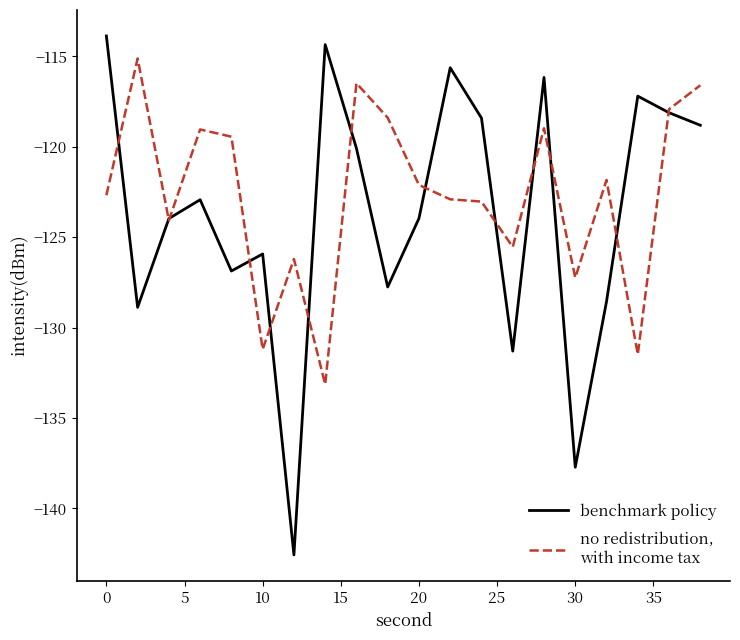

What is the minimum value shown in the chart?

-142.6